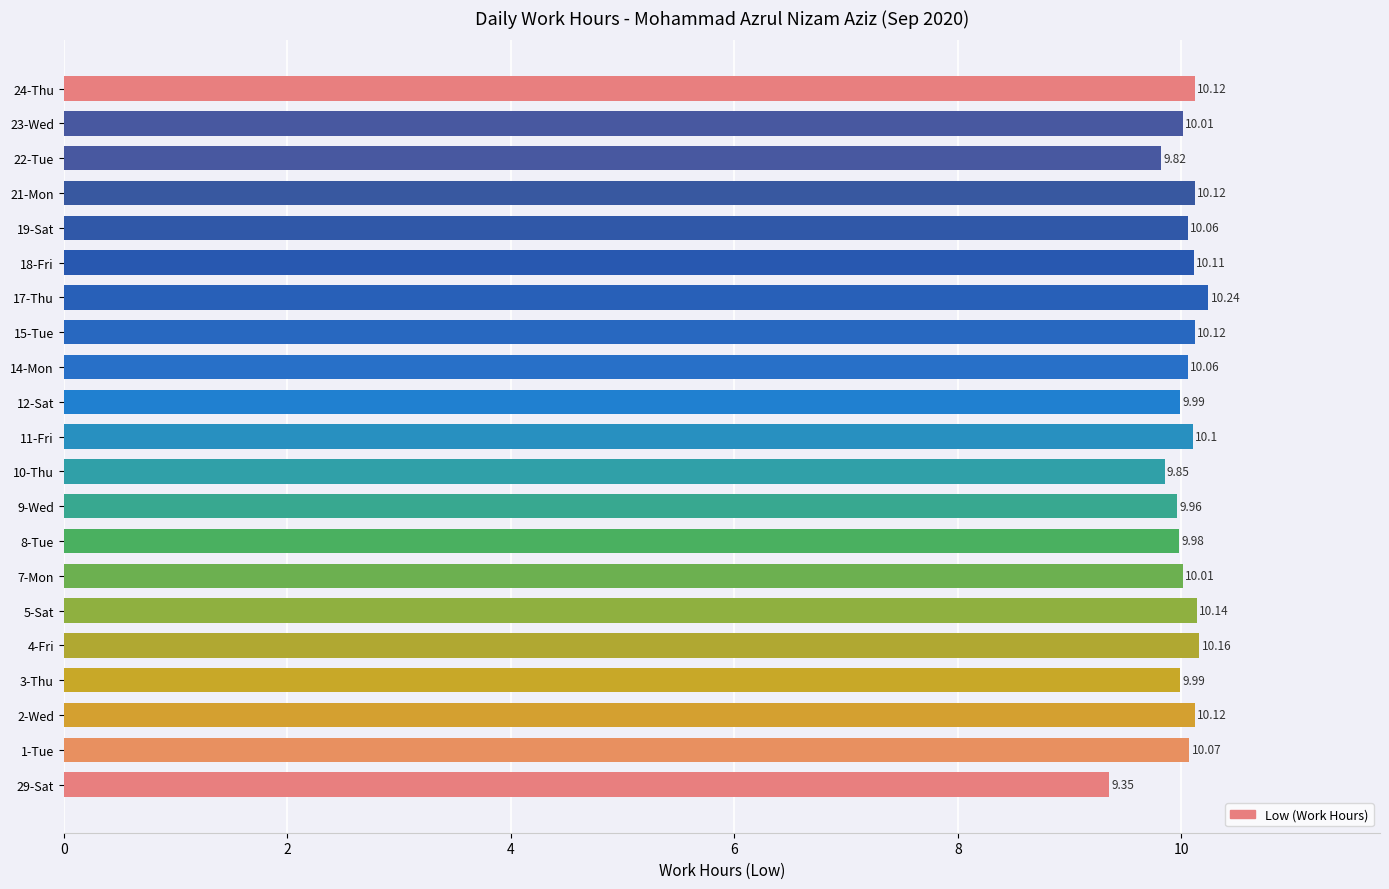

What is the sum of the values at 19-Sat and 5-Sat?

20.2